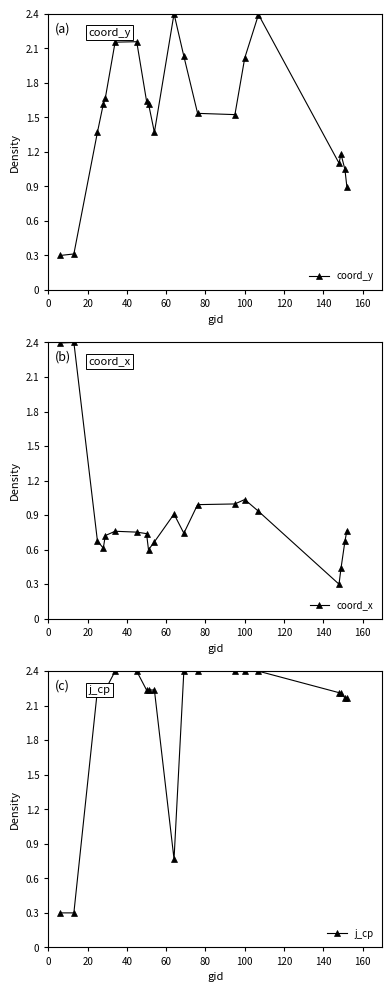

True or false: coord_x has more than 0 points higher than both neighbors.

True